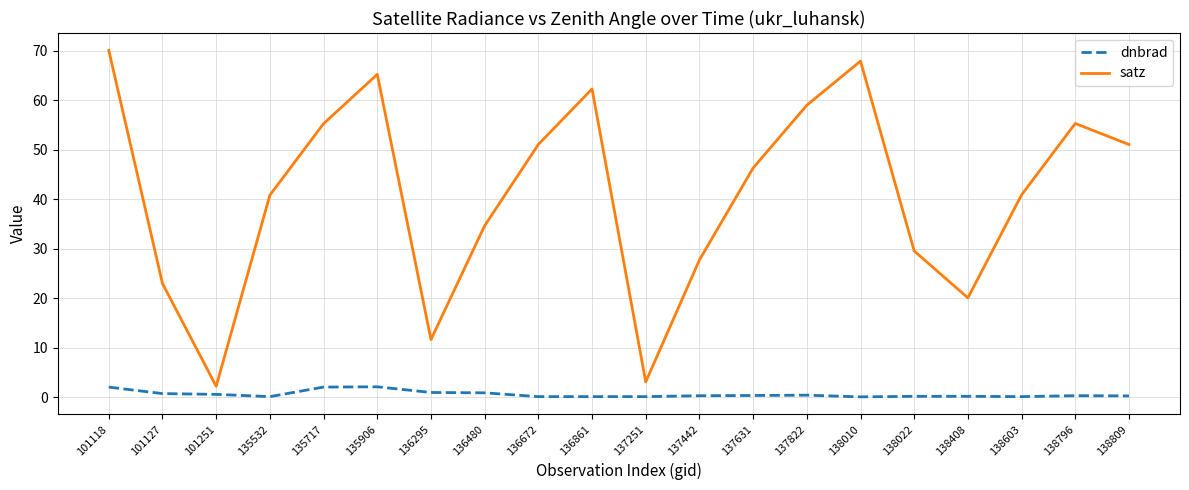

The satz series shows 23.7 at 101118. True or false?

False